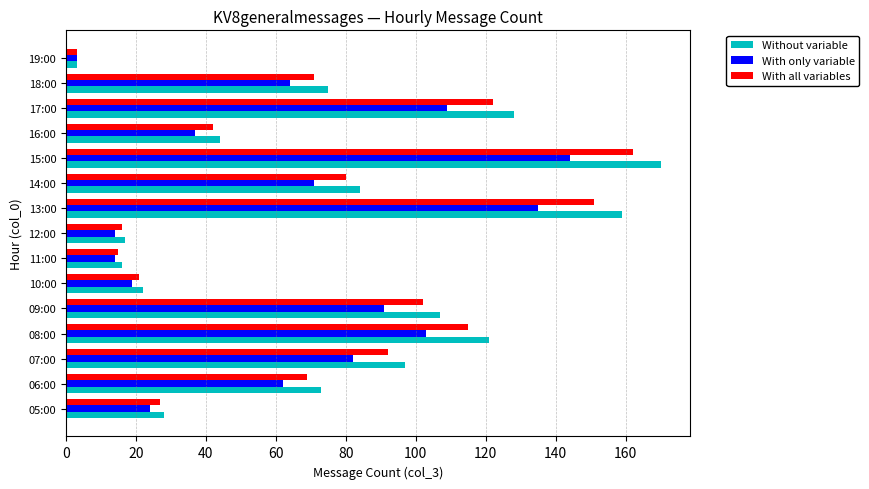

Rank the series by their maximum value, from lowest to highest.

With only variable, With all variables, Without variable